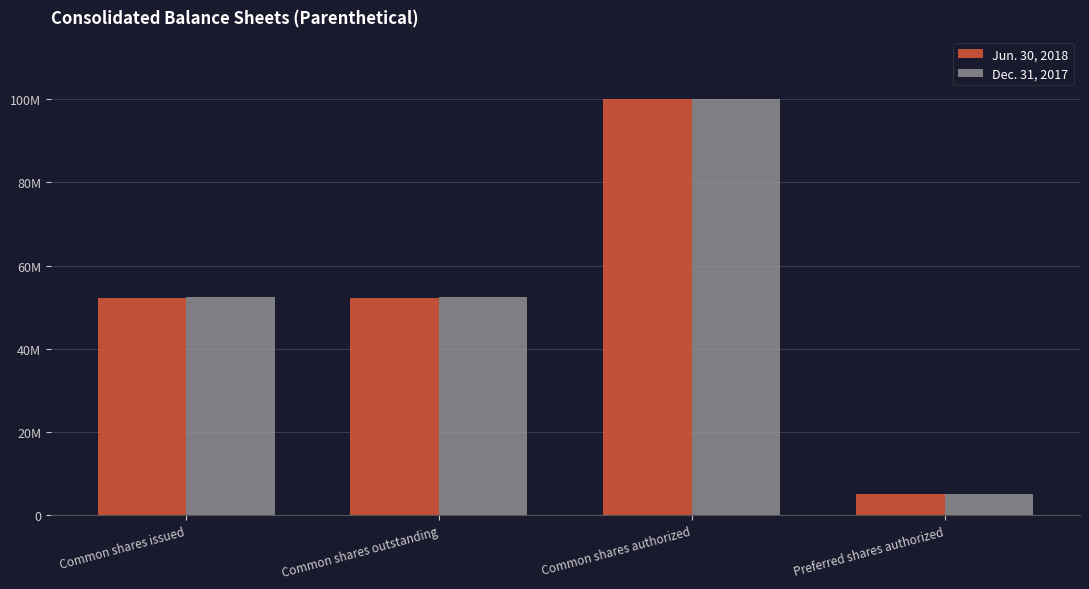

At which category does the chart reach its peak across all series?

Common shares authorized